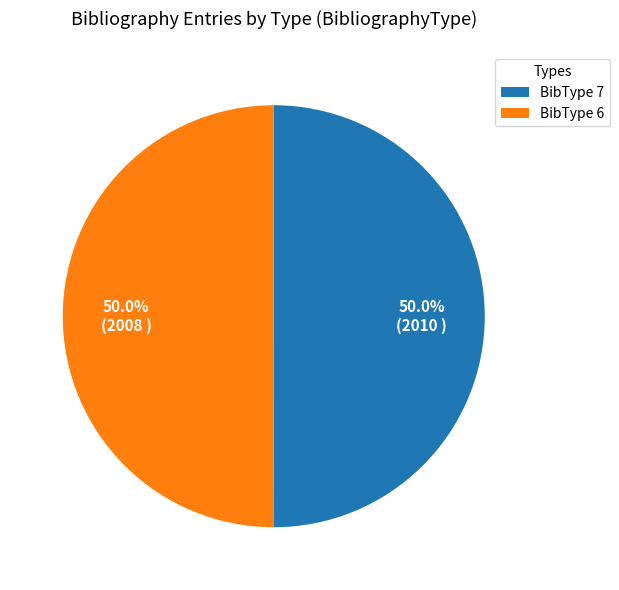

Approximately how many times larger is the value at BibType 6 compared to BibType 7?

1.0